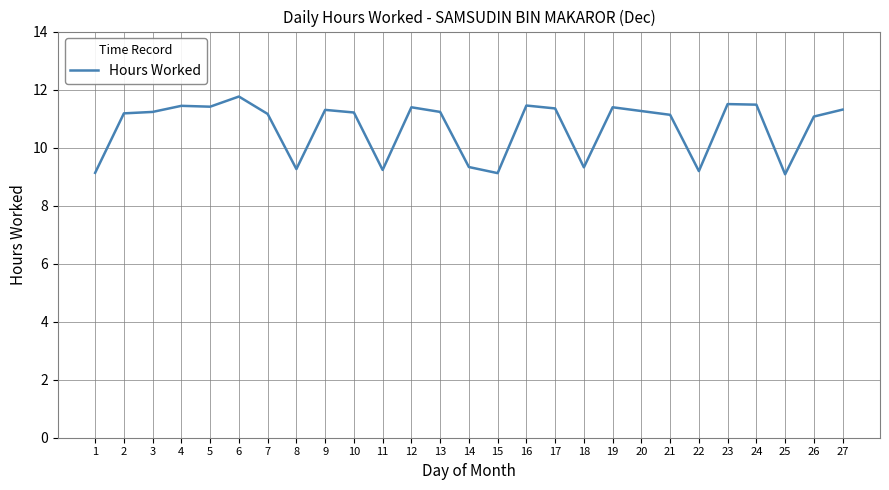

How many categories are shown in the chart?

27